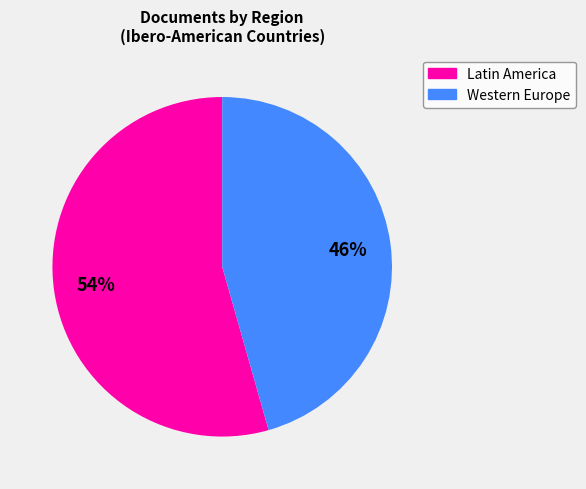

To the nearest percent, what is the average slice percentage?

50%